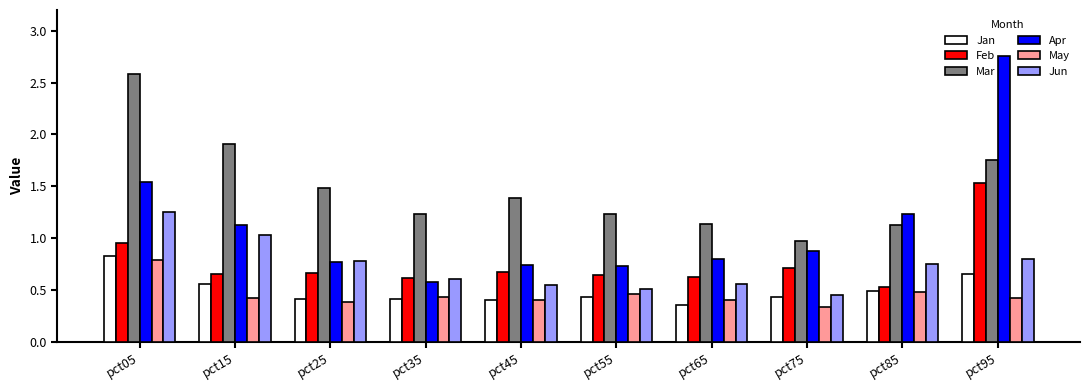

Which series has the widest spread of values?

Apr